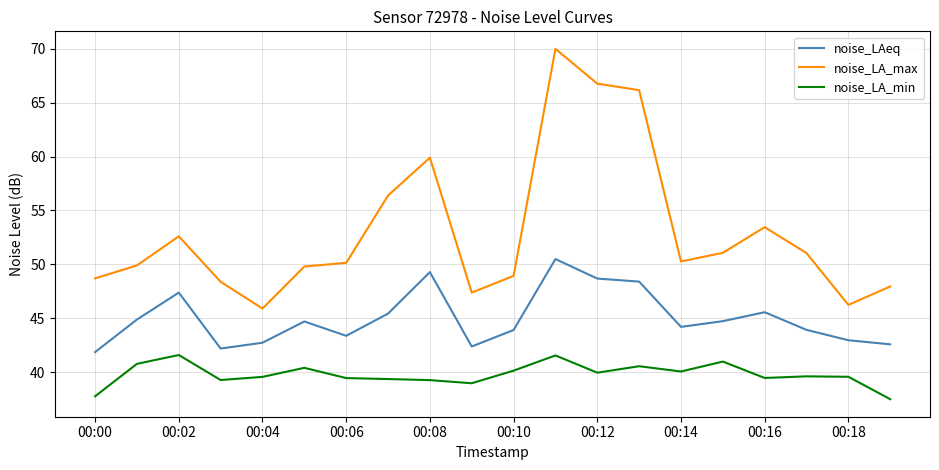

Rank the series by their average value, from highest to lowest.

noise_LA_max, noise_LAeq, noise_LA_min